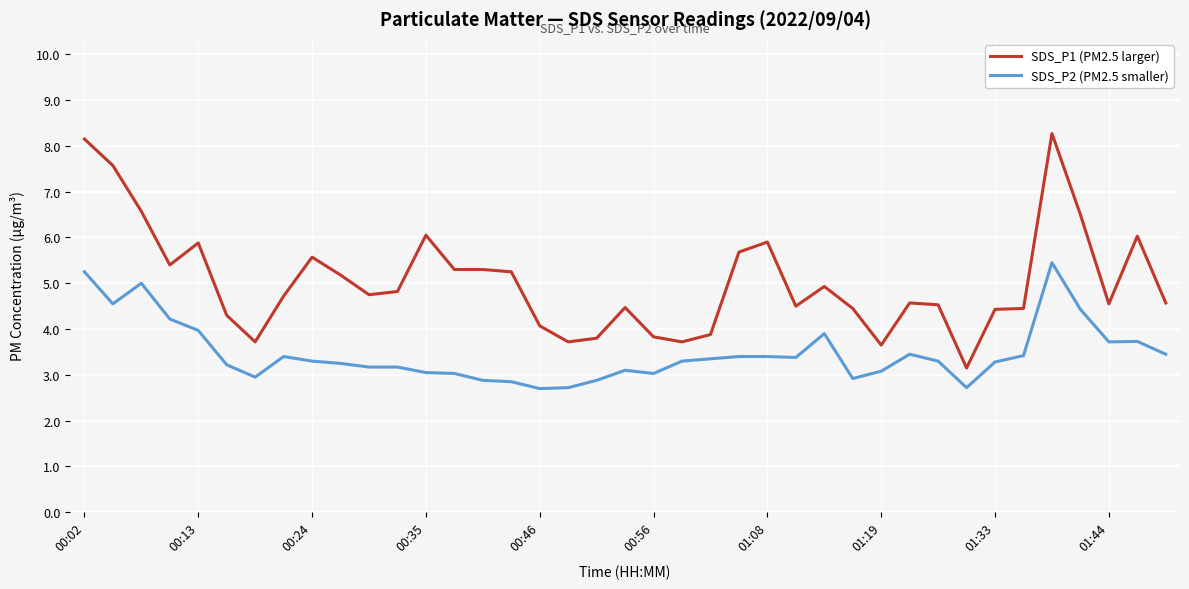

What is the difference between the second highest and minimum values in the SDS_P1 (PM2.5 larger) series?

5.0